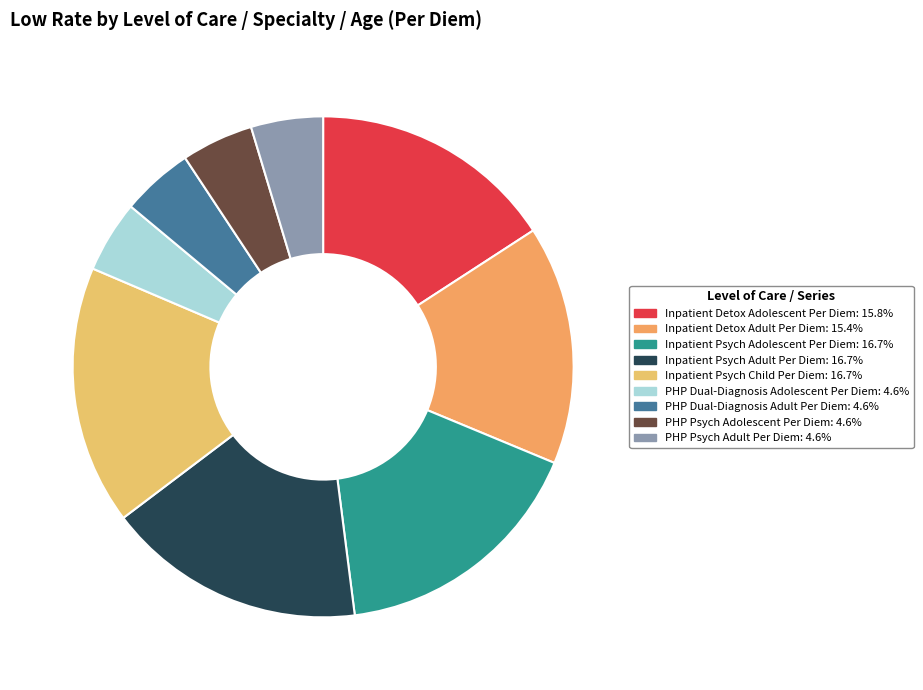

To the nearest percent, what is the combined percentage of PHP Psych Adolescent Per Diem and Inpatient Detox Adolescent Per Diem?

20%